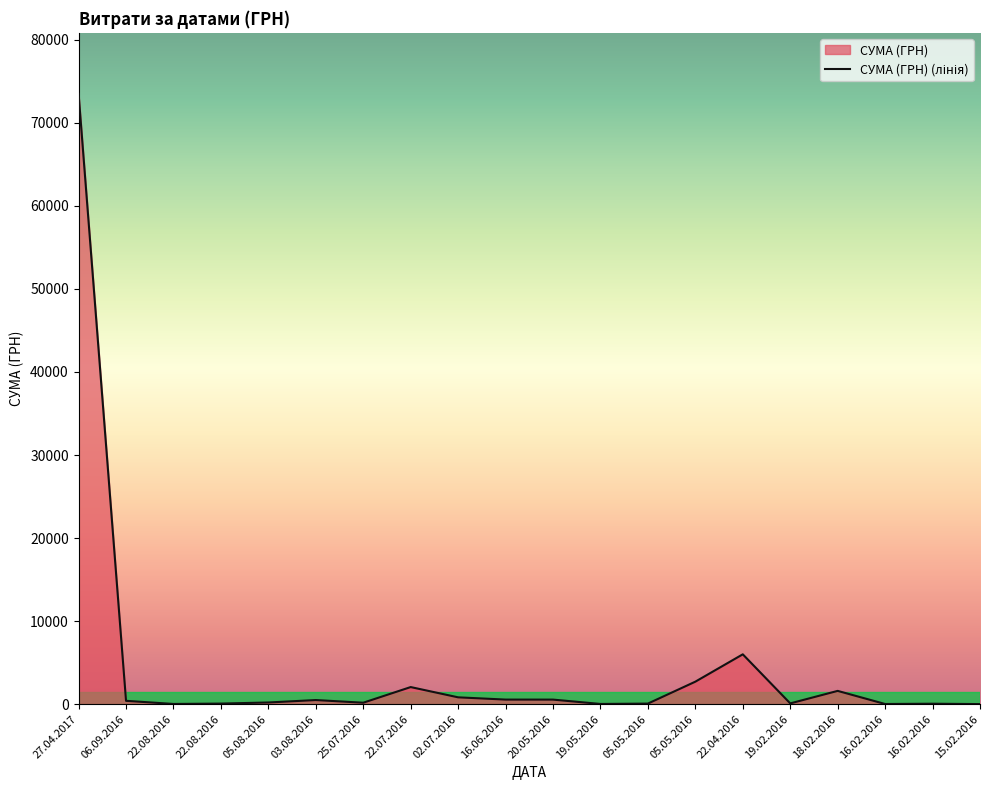

Reading left to right, transcribe all the data shown in this chart.

73490.0	400.0	22.5	67.0	199.5	492.5	171.3	2056.2	820.0	548.6	546.3	22.5	67.0	2707.0	6000.0	90.0	1596.0	17.1	51.4	6.4